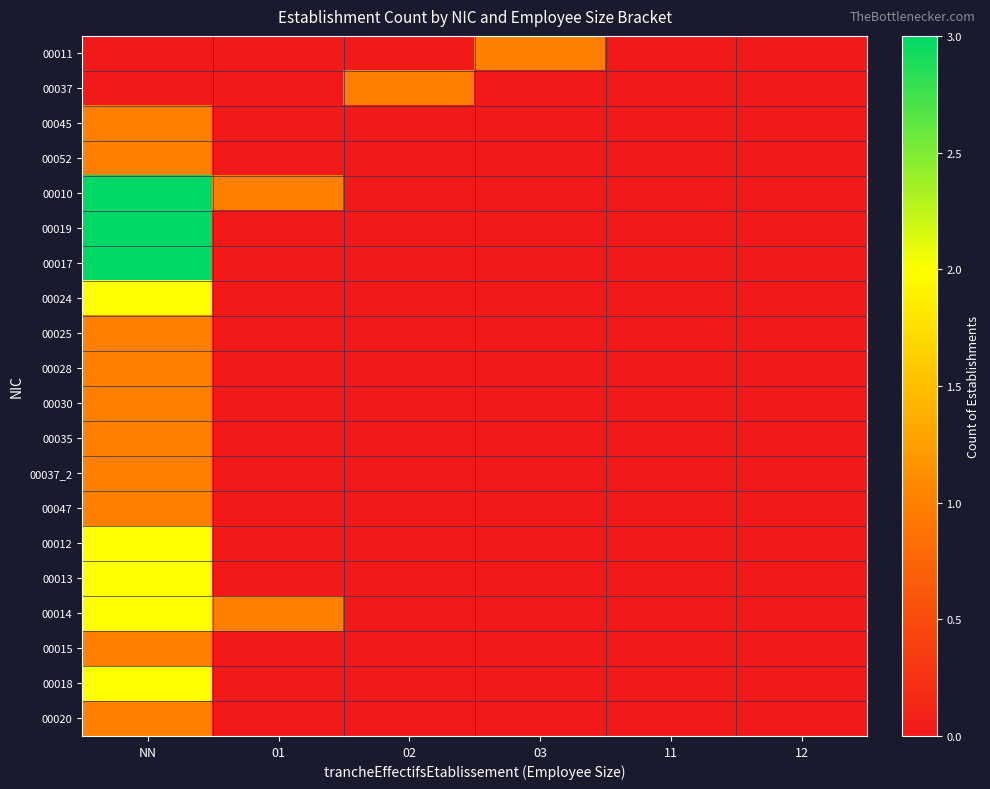

What is the difference between the highest and lowest values at 01?

1